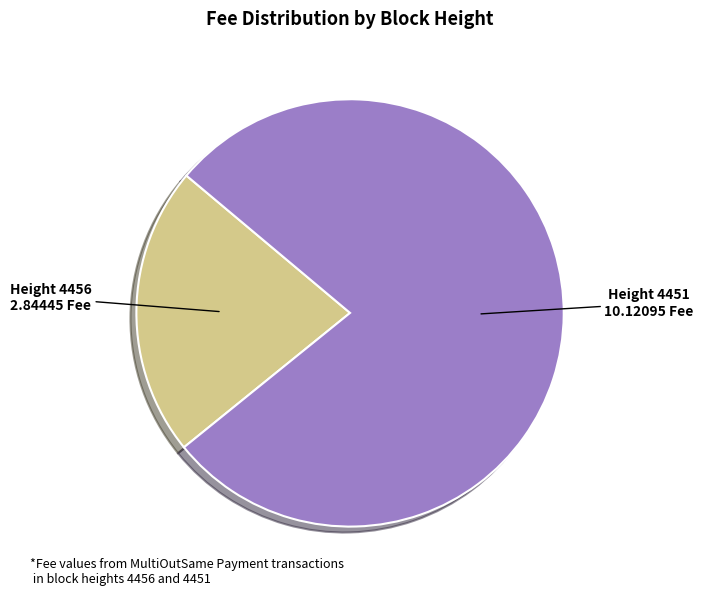

The Height 4451 10.12095 Fee slice represents 78% of the pie. True or false?

True